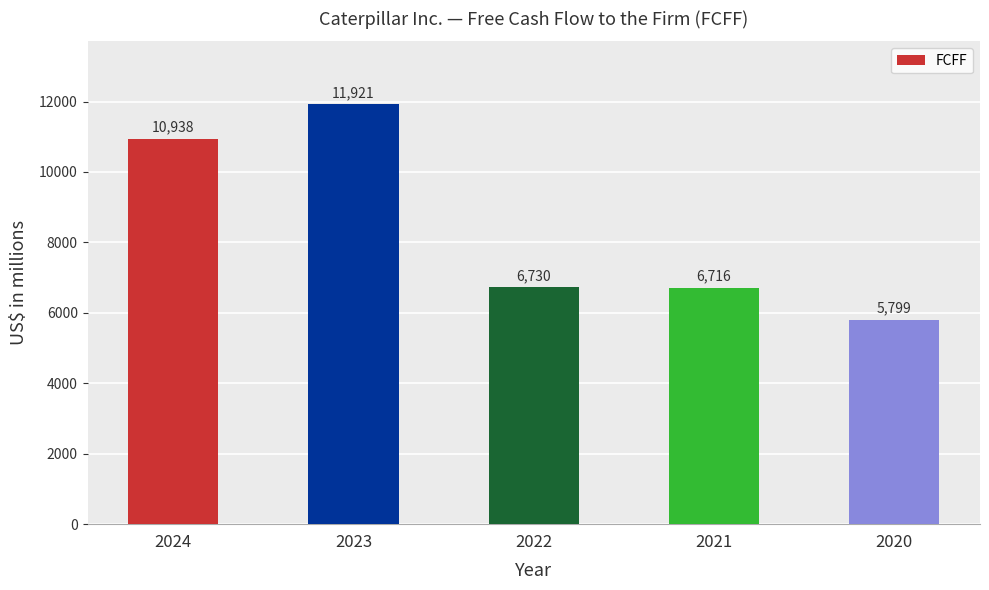

Which category has the highest value across all series?

2023